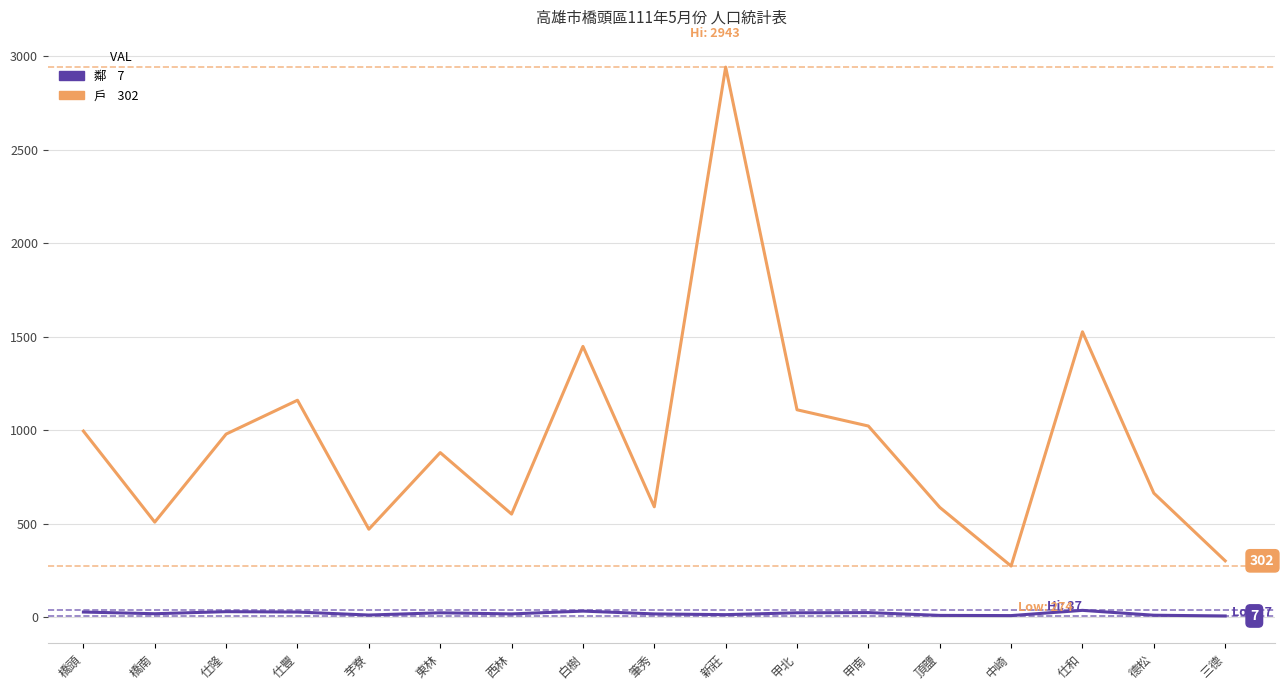

Does the chart have visible grid lines?

Yes